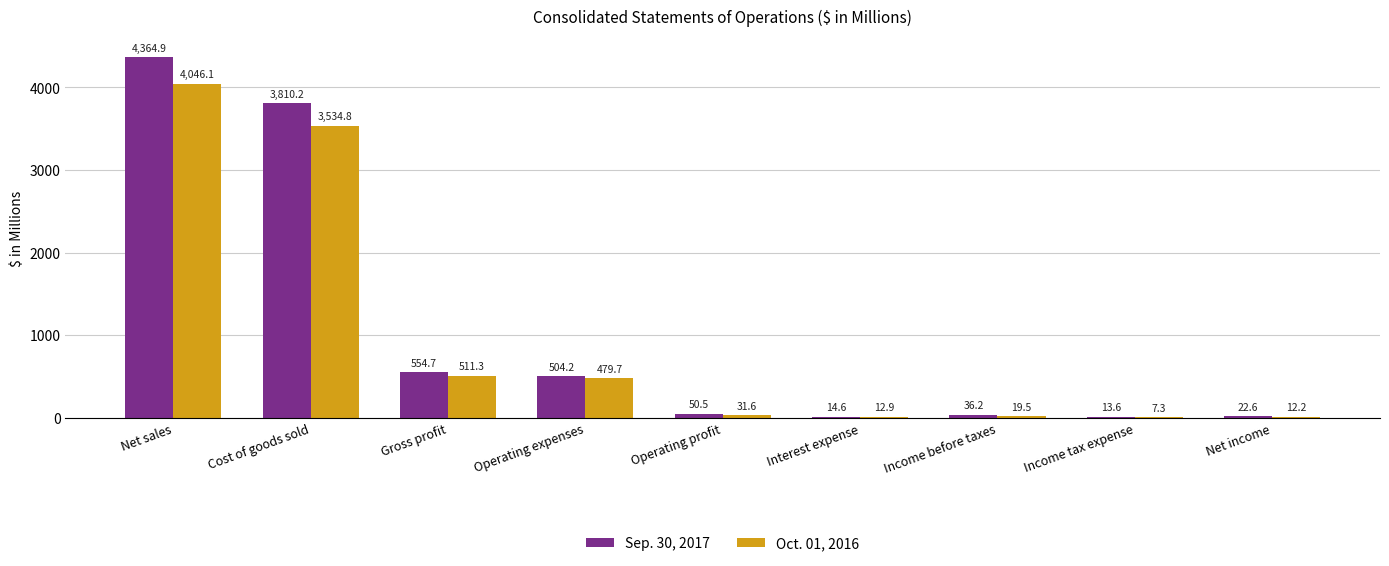

Which series has the largest total across all categories?

Sep. 30, 2017